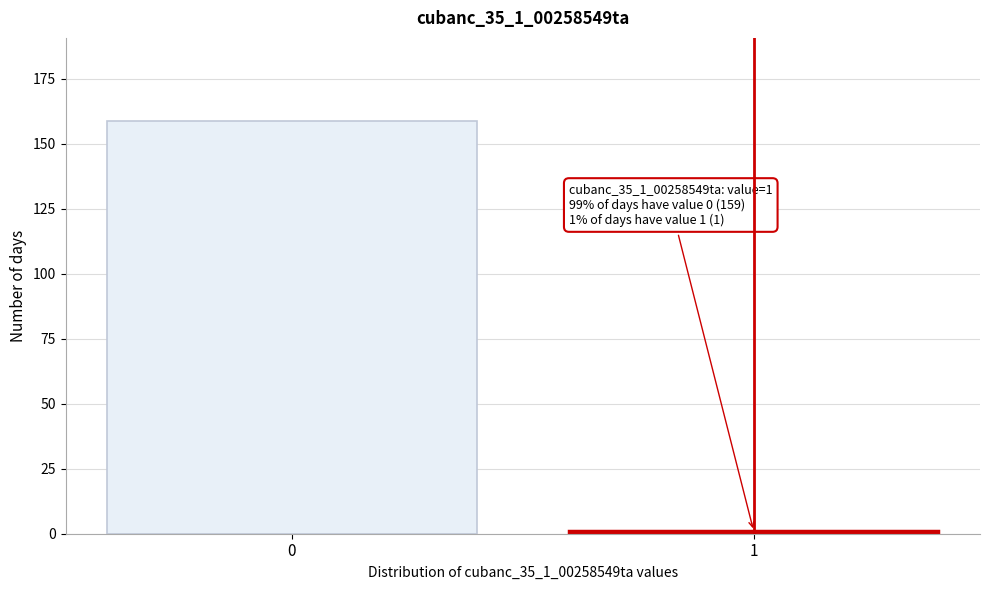

Reading left to right, transcribe all the data shown in this chart.

0=159	1=1